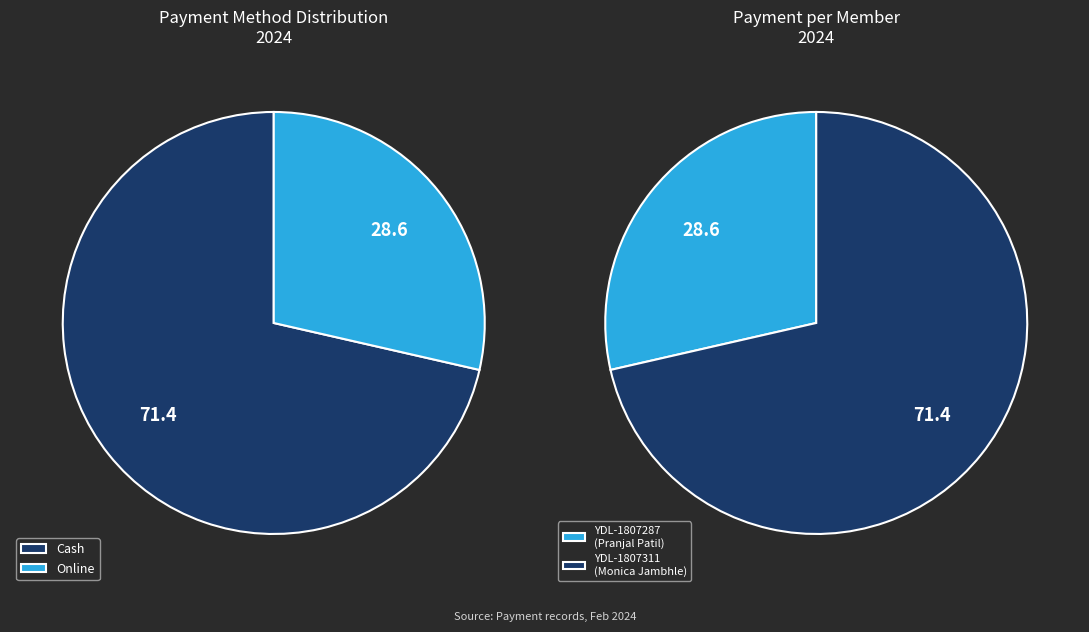

Rank the series by their maximum value, from lowest to highest.

Online, Cash